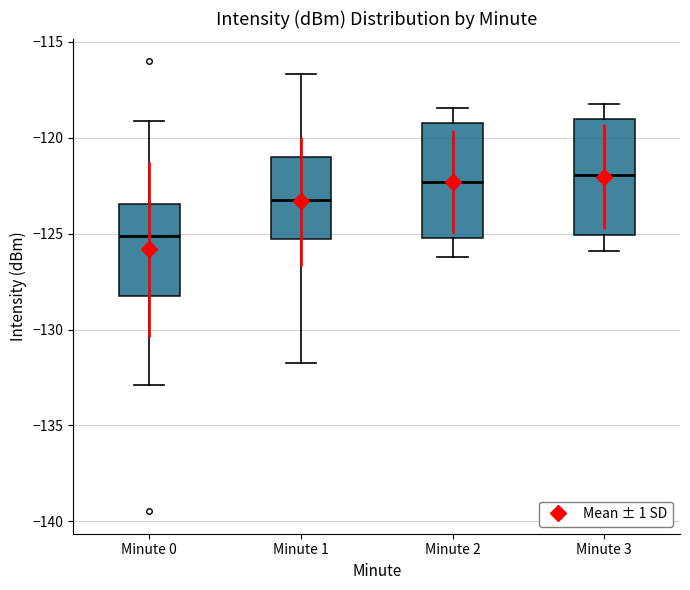

Reading left to right, read every box against the y-axis: the position of its median line, the range the box covers, and the ends of its whiskers. The values are not printed on the chart, so give them approximately, as read against the axis.

Minute 0: median -125.0, box -128.0 to -123.5, whiskers -133.0 to -119.0
Minute 1: median -123.0, box -125.5 to -121.0, whiskers -131.5 to -116.5
Minute 2: median -122.5, box -125.0 to -119.0, whiskers -126.0 to -118.5
Minute 3: median -122.0, box -125.0 to -119.0, whiskers -126.0 to -118.0